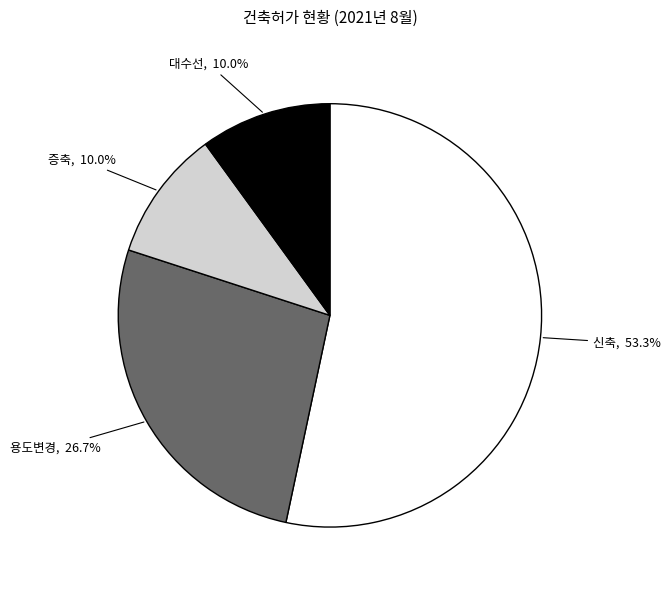

Does any single category account for the majority?

Yes